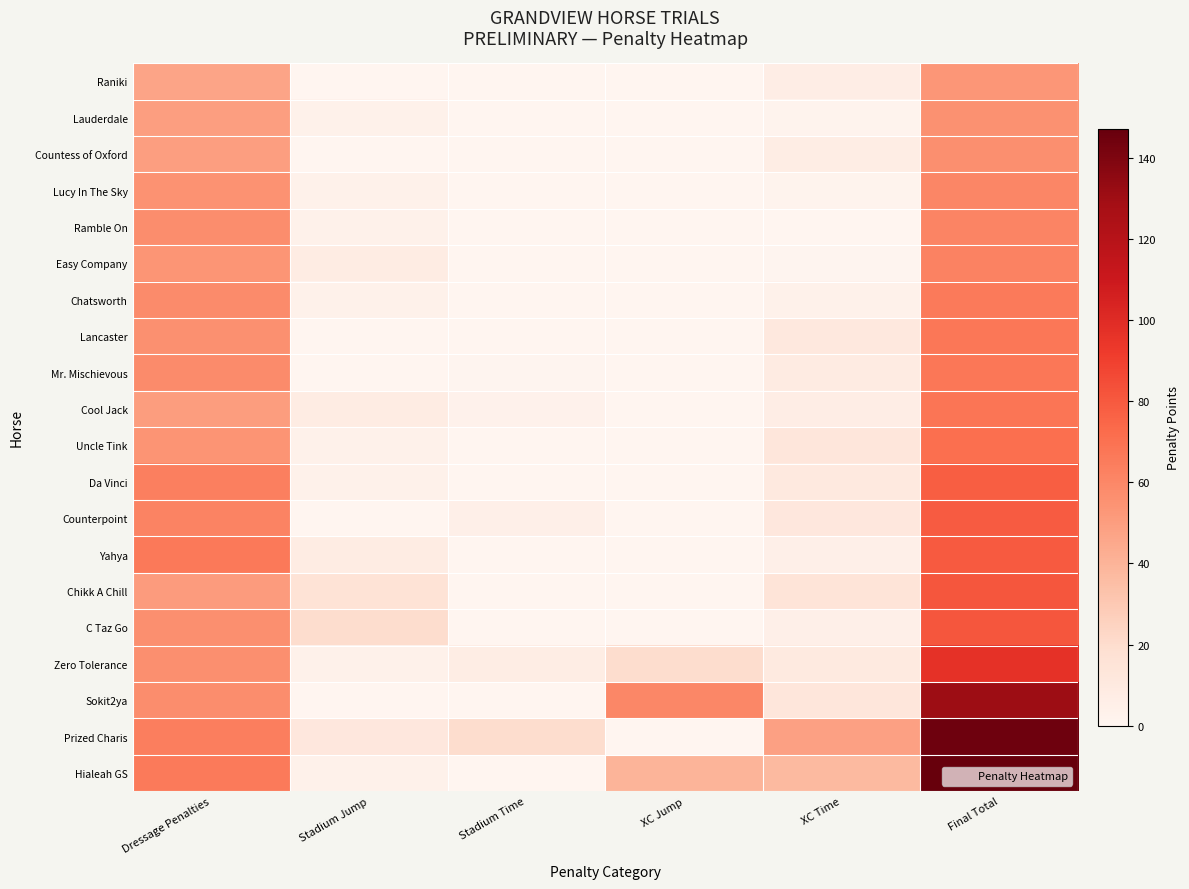

What is the total value across all series at XC Jump?

120.0